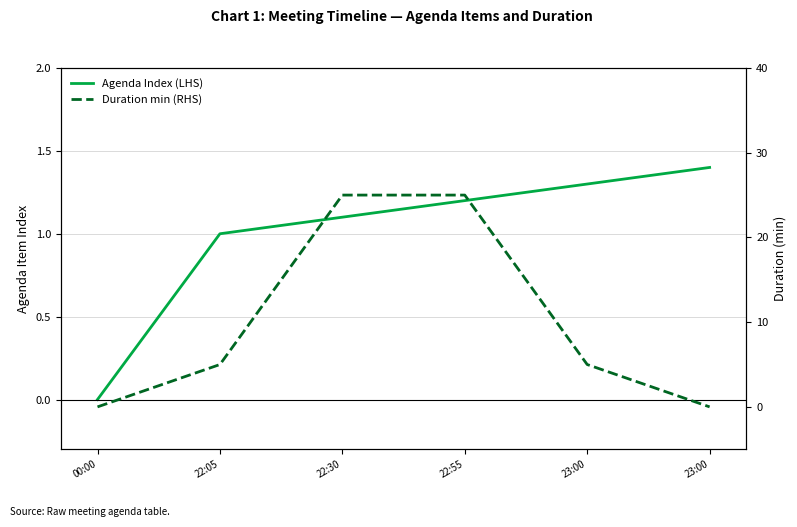

Reading left to right, list all the values displayed in this chart.

Agenda Index (LHS): 0.0	1.0	1.1	1.2	1.3	1.4
Duration min (RHS): 0.0	5.0	25.0	25.0	5.0	0.0